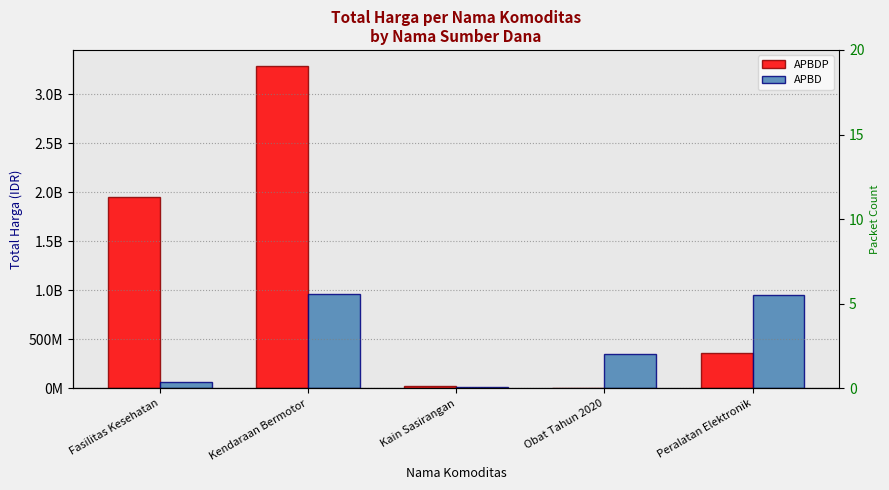

What is the difference between the APBDP values at Peralatan Elektronik and Obat Tahun 2020?

361453800